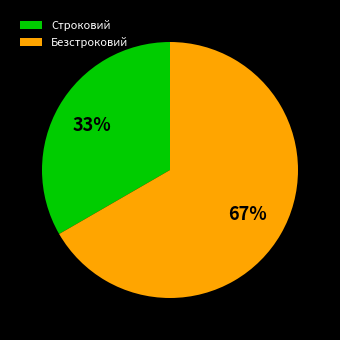

Count the number of slices in the pie.

2